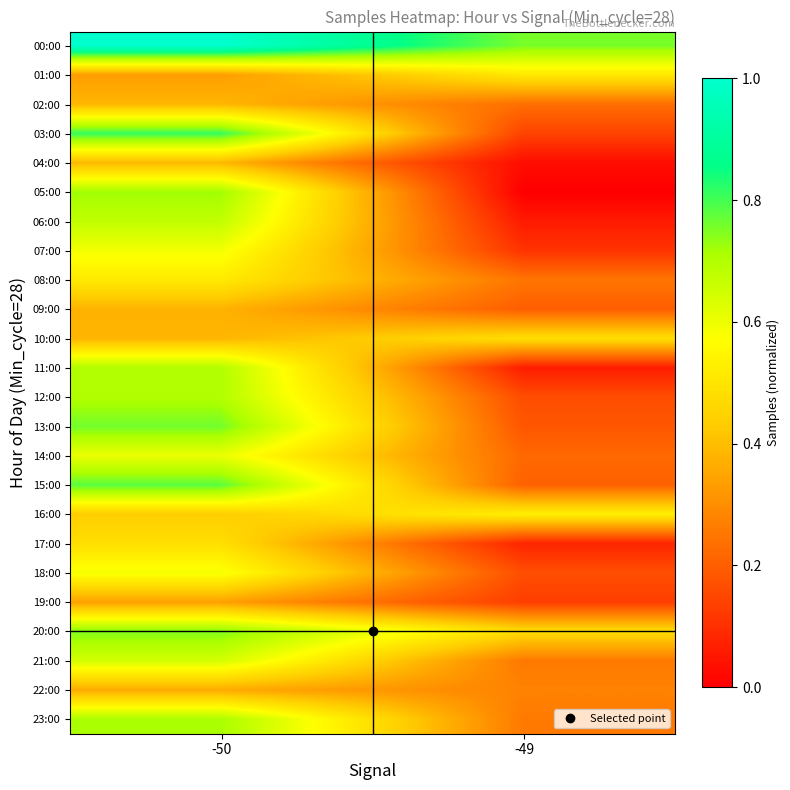

What is the maximum value shown in the chart?

1.0